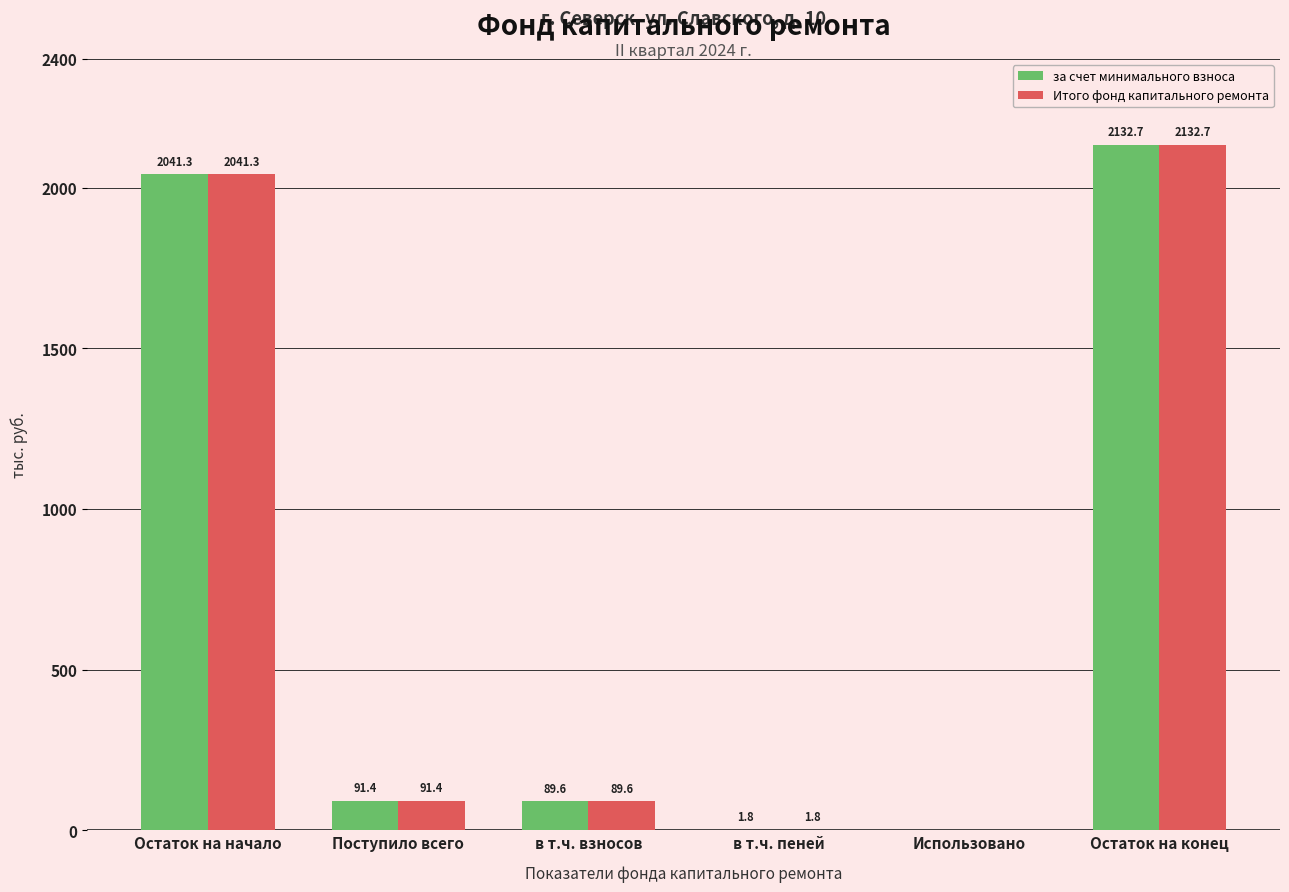

Is it true that за счет минимального взноса equals 1315.2 at Остаток на конец?

False